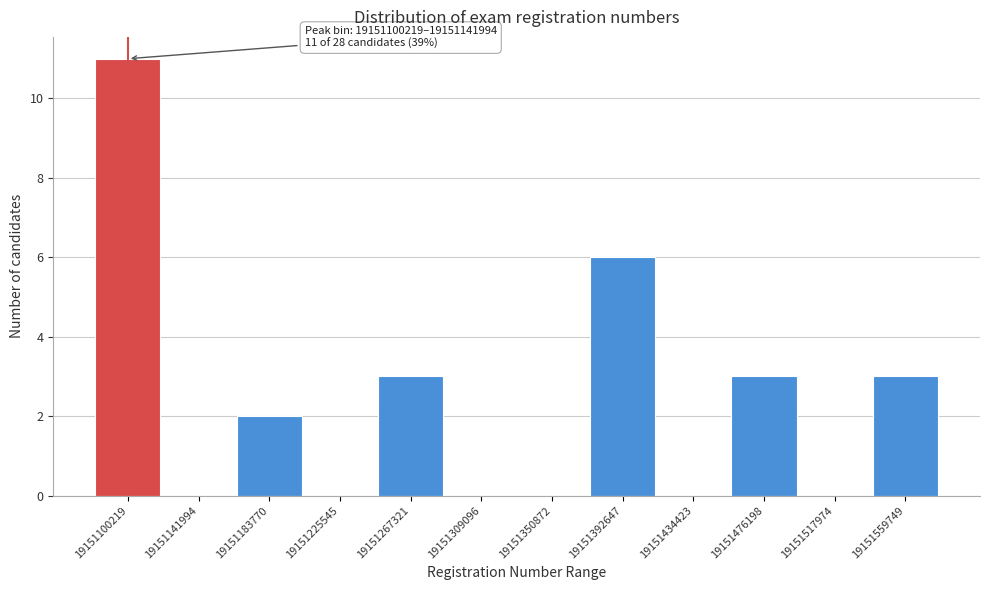

Reading right to left, what are all the values shown in this chart?

19151559749=3	19151517974=0	19151476198=3	19151434423=0	19151392647=6	19151350872=0	19151309096=0	19151267321=3	19151225545=0	19151183770=2	19151141994=0	19151100219=11